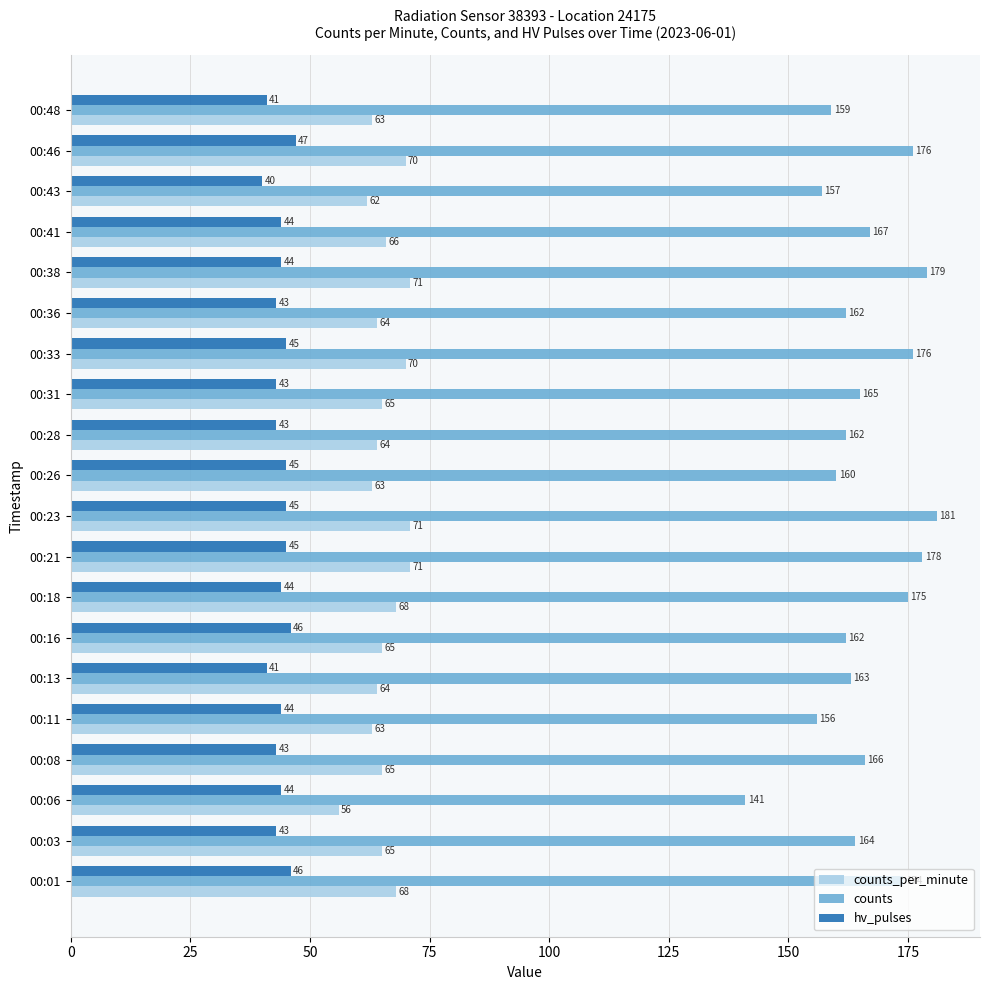

What value does the hv_pulses series have at 00:36?

43